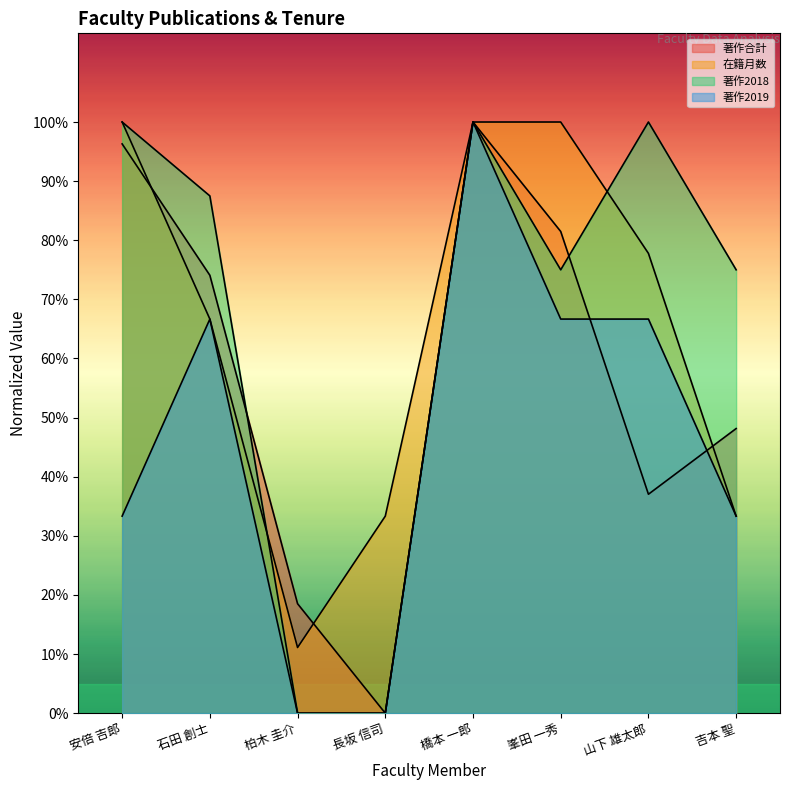

List the series in order of their peak value, lowest first.

著作合計, 在籍月数, 著作2018, 著作2019